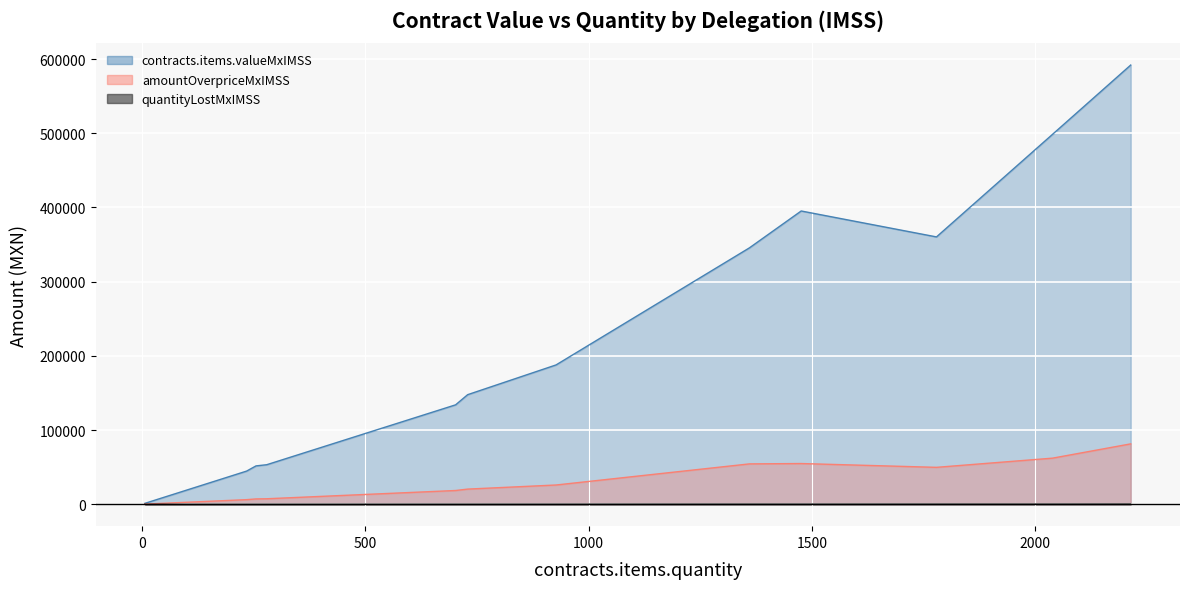

Between 45 and 18, which is larger?

45